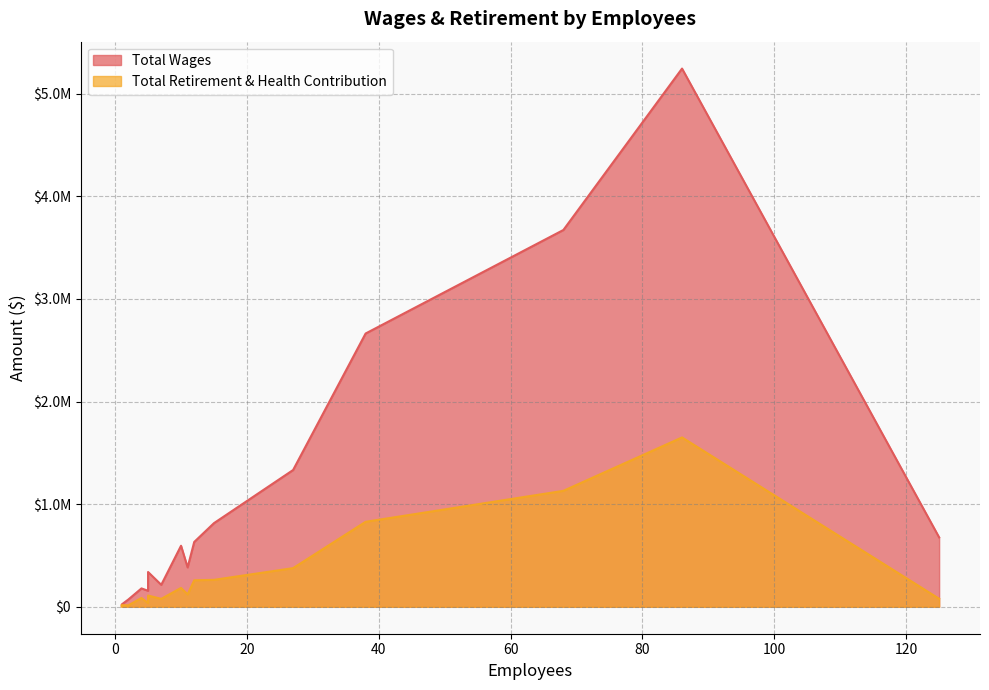

List the series in order of their overall mean, lowest first.

Total Retirement & Health Contribution, Total Wages